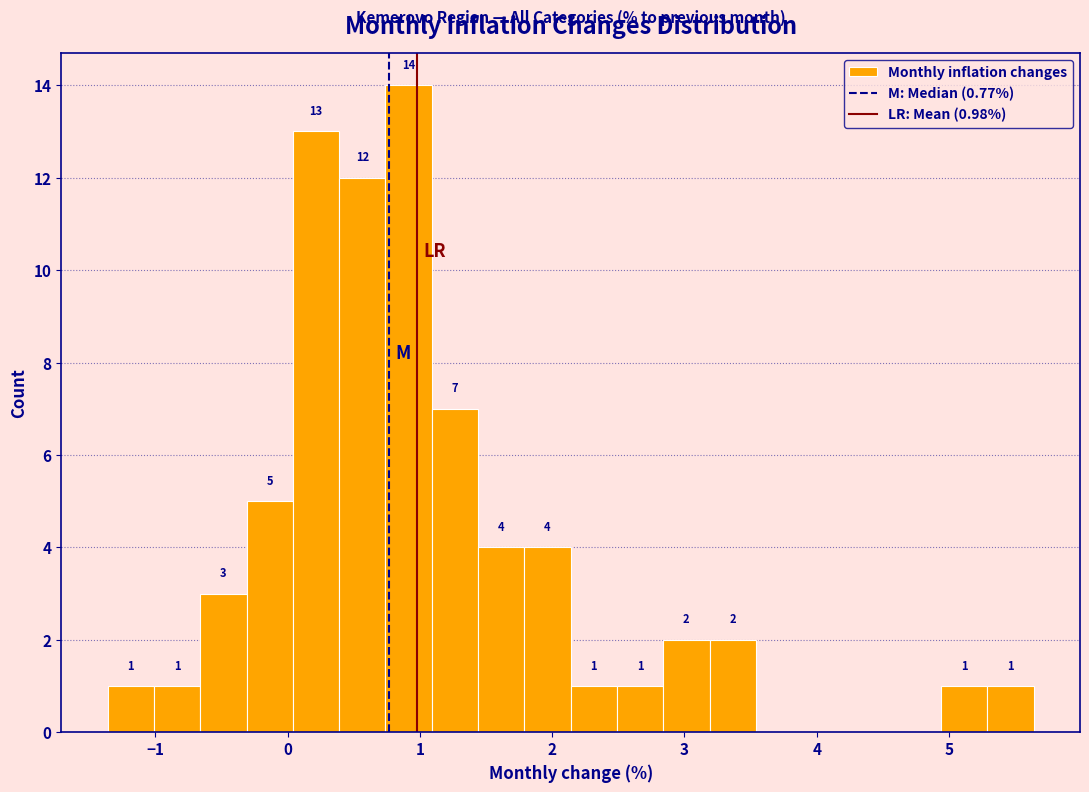

Read against the x-axis, roughly where is the centre of the tallest bar?

0.9